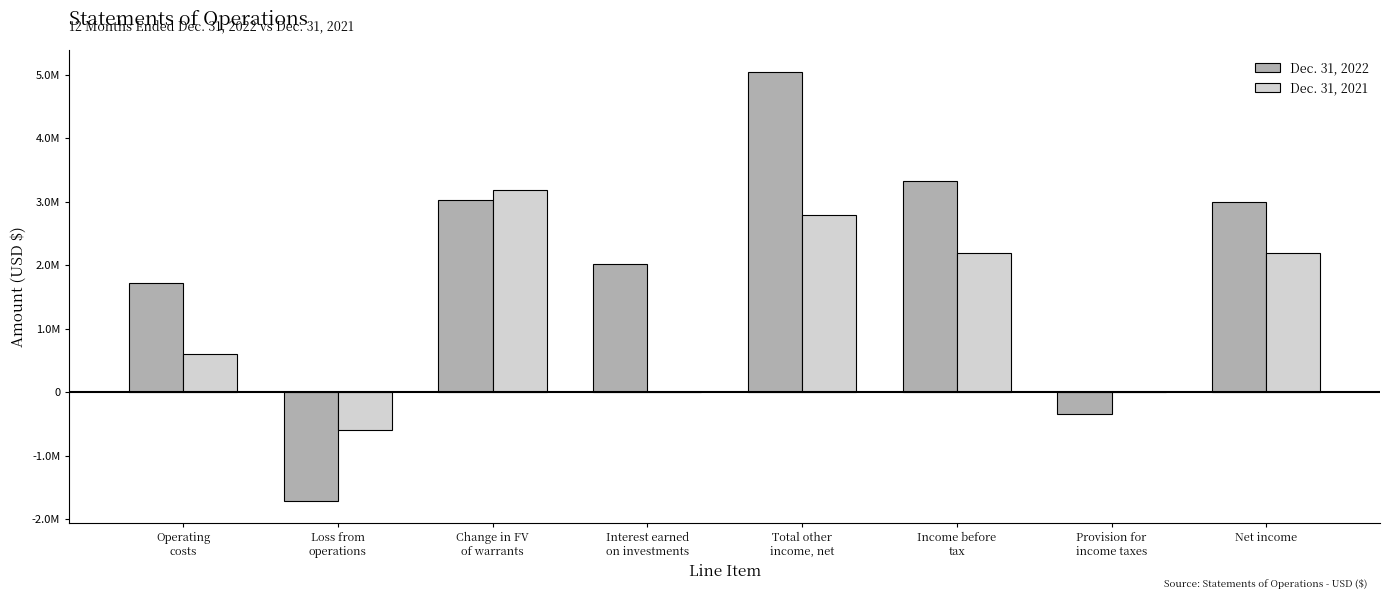

The value of Dec. 31, 2022 at Loss from
operations is -1181503. True or false?

False